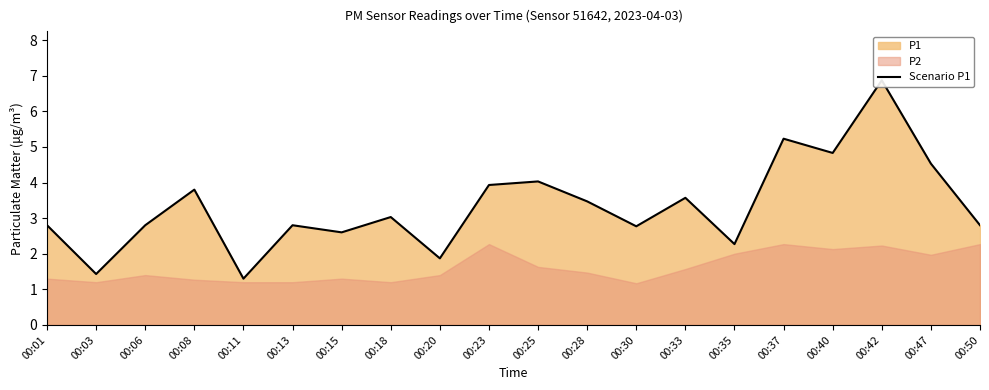

What value does the data have at 00:28?

3.5